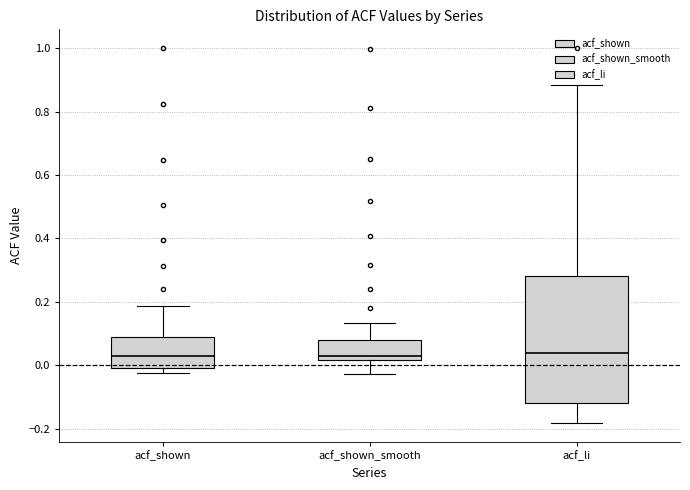

Reading left to right, transcribe this box plot: for each box, give where its median line is, the range the box spans, and where its two whiskers end, as read against the y-axis. The values are not printed on the chart, so give them approximately, as read against the axis.

acf_shown: median 0.04, box 0.00 to 0.08, whiskers -0.02 to 0.18
acf_shown_smooth: median 0.04, box 0.02 to 0.08, whiskers -0.02 to 0.14
acf_li: median 0.04, box -0.12 to 0.28, whiskers -0.18 to 0.88